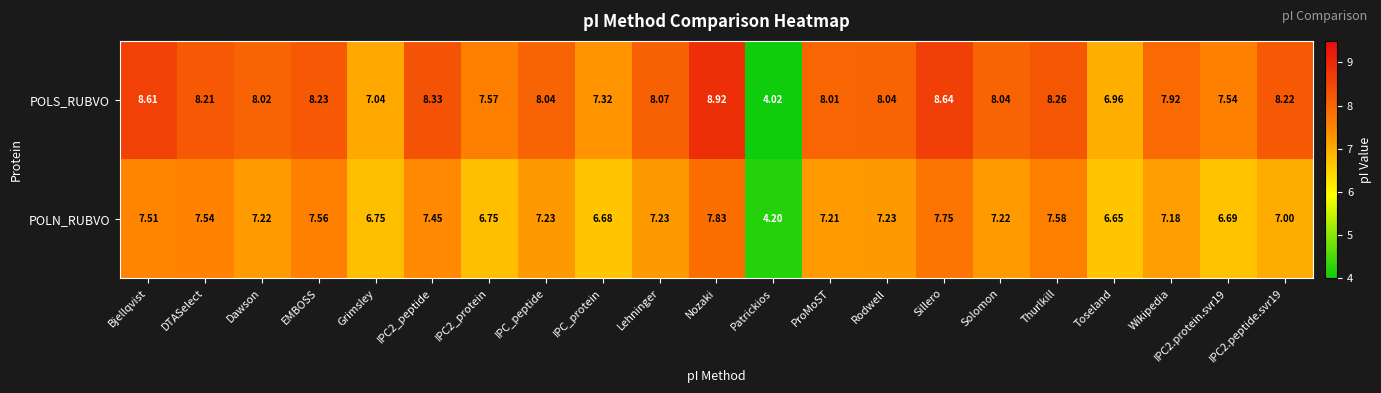

Is the value of POLS_RUBVO at Toseland greater than the value of POLN_RUBVO at Patrickios?

Yes